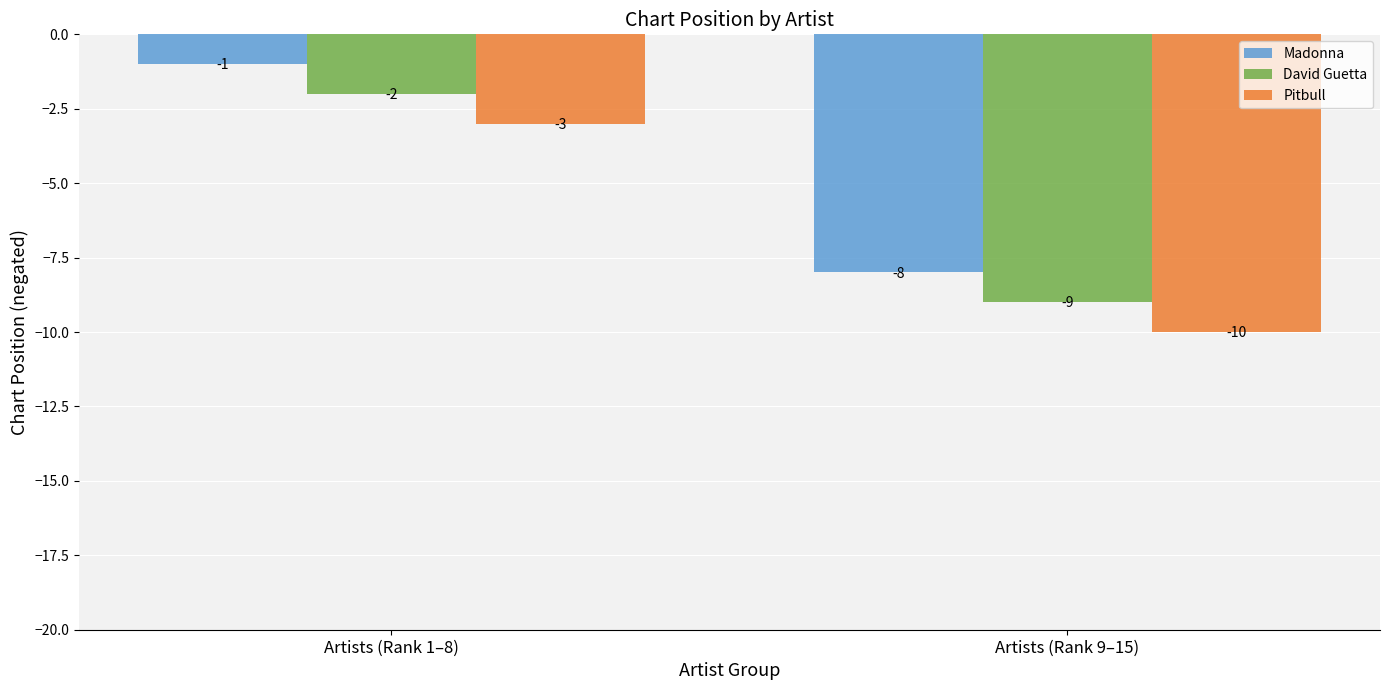

Which category has the lowest value across all series?

Artists (Rank 9–15)